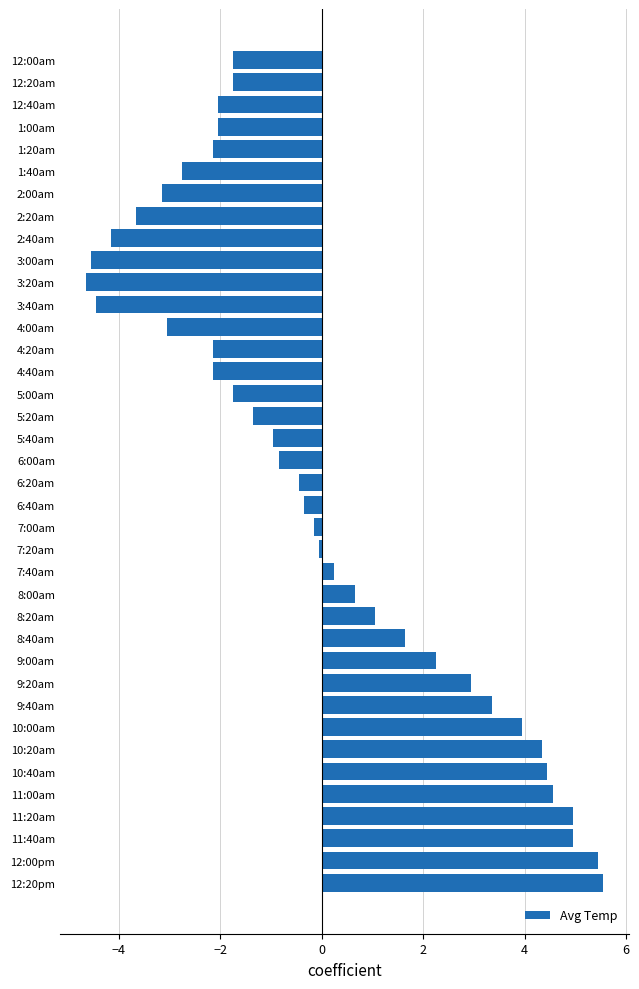

Is it true that the value at 12:20pm is 5.6?

True